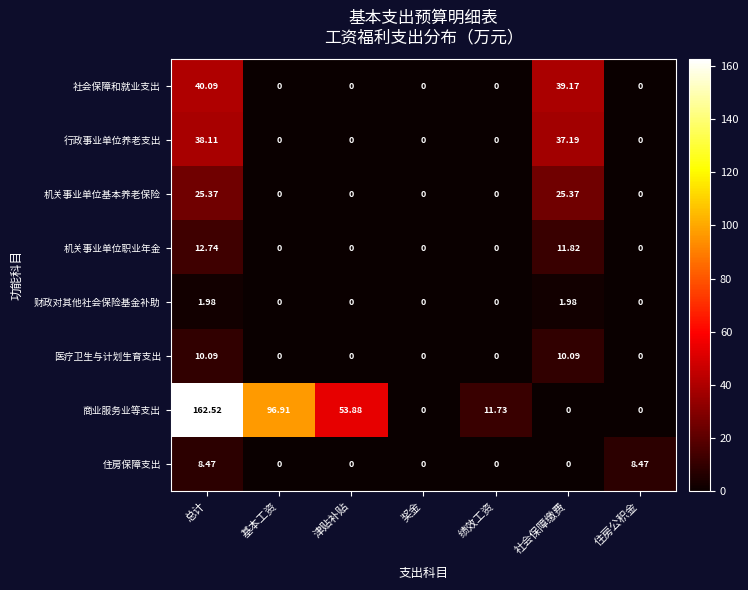

At which category is the sum across all series the highest?

总计